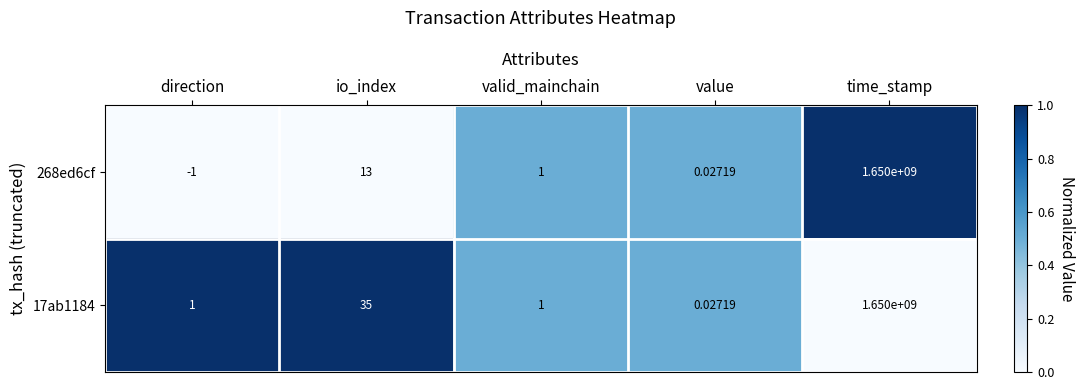

Rank the categories by 268ed6cf value from lowest to highest.

direction, value, valid_mainchain, io_index, time_stamp